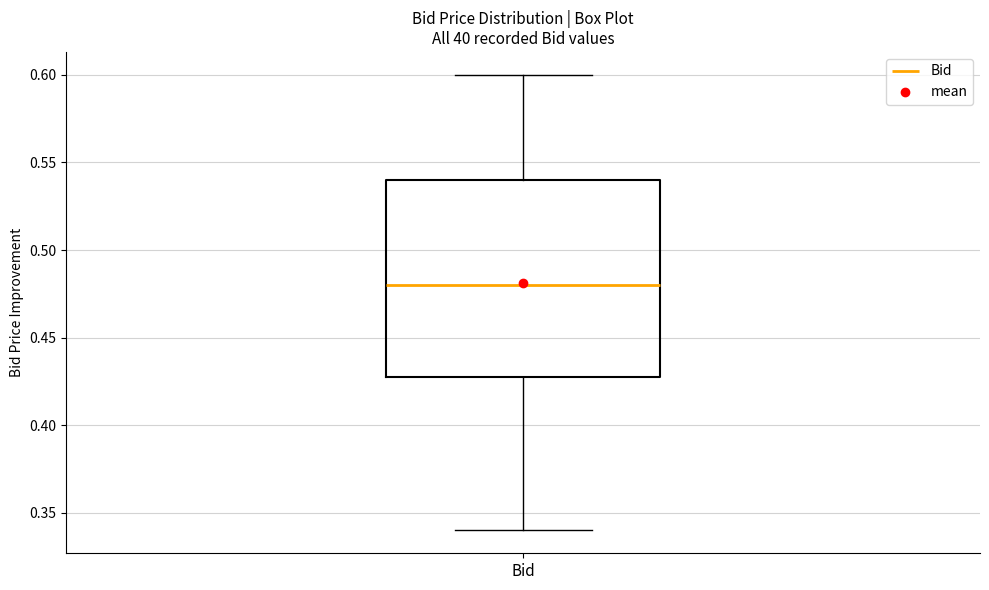

Transcribe this box plot: give where the median line is, the range the box spans, and where the two whiskers end, as read against the y-axis. The values are not printed on the chart, so give them approximately, as read against the axis.

median 0.48, box 0.43 to 0.54, whiskers 0.34 to 0.60